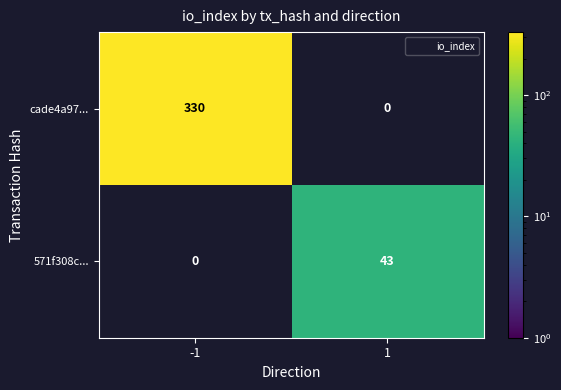

Rank the series by their maximum value, from highest to lowest.

cade4a97..., 571f308c...